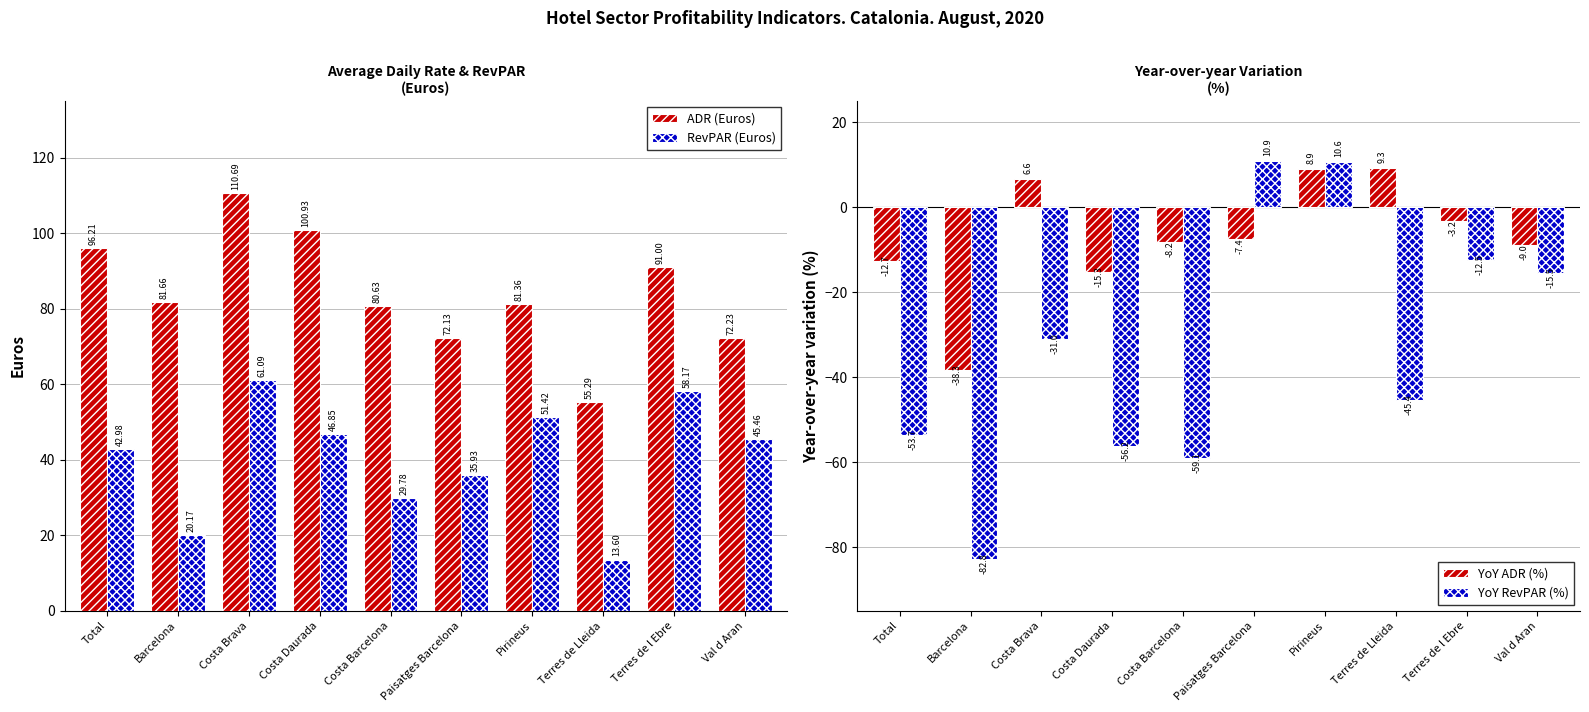

What is the sum of all RevPAR (Euros) values?

405.4